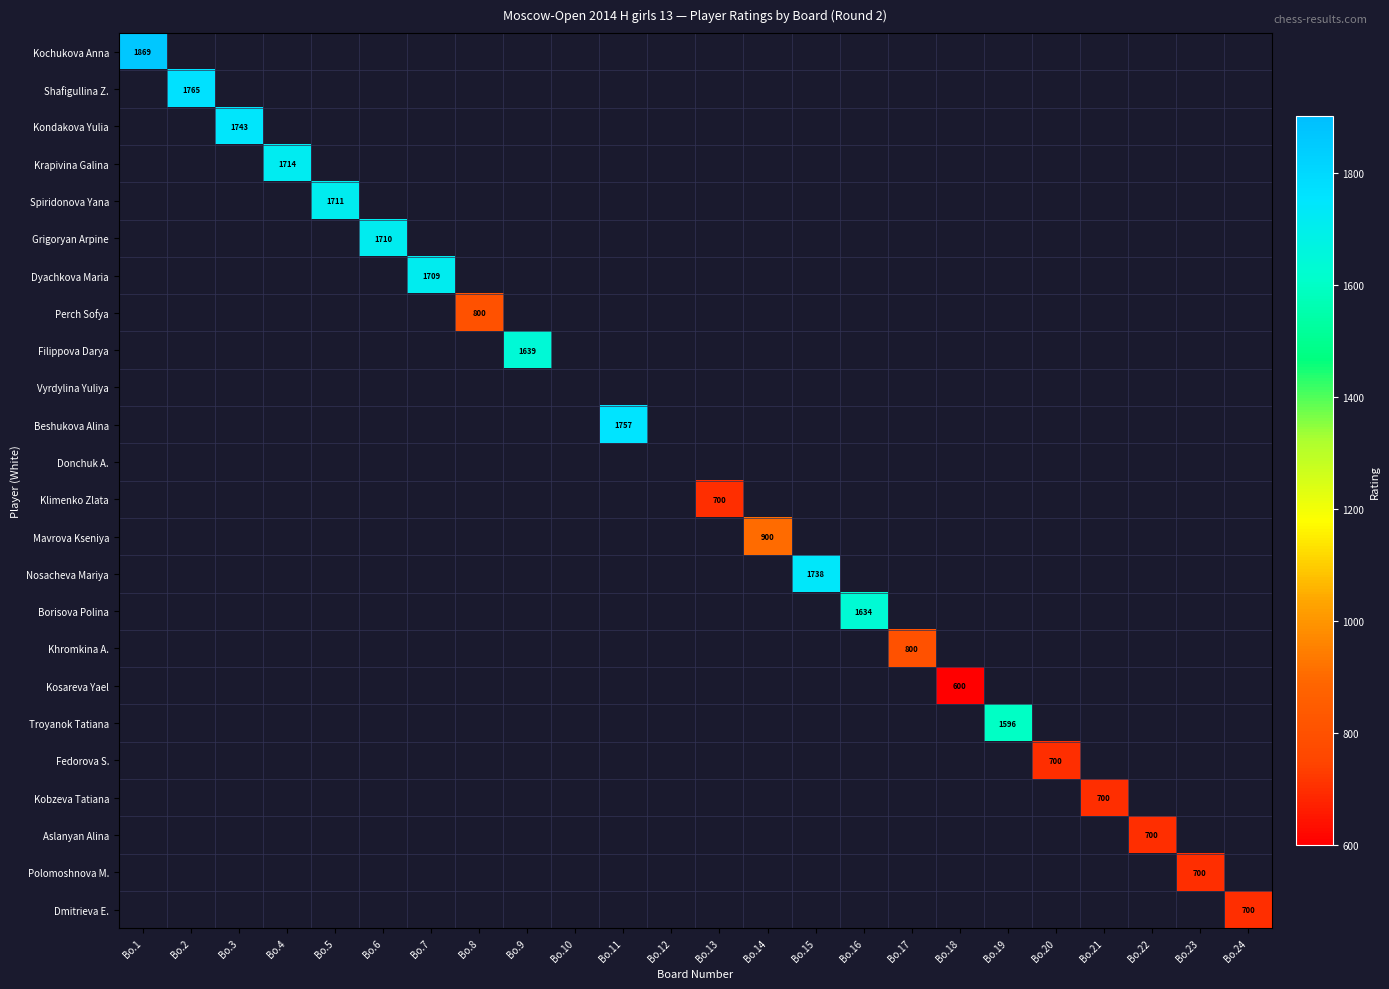

Is it true that Spiridonova Yana equals 1711 at Bo.5?

True